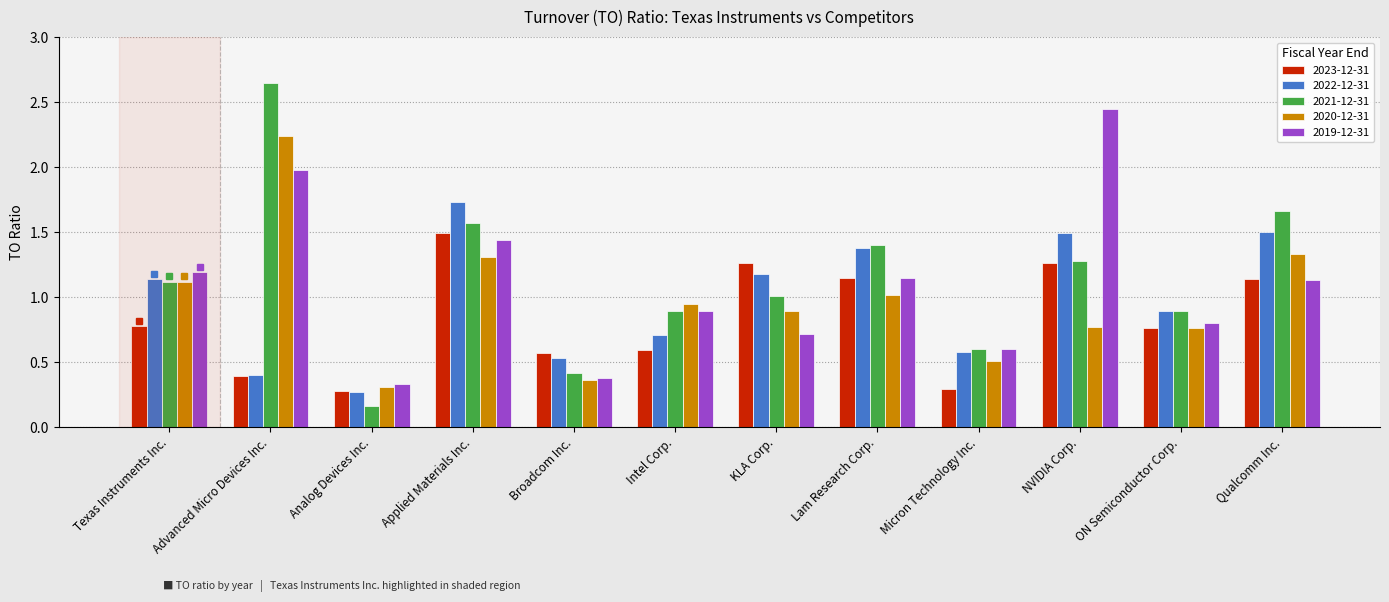

What is the label of the 7th bar from the right?

Intel Corp.